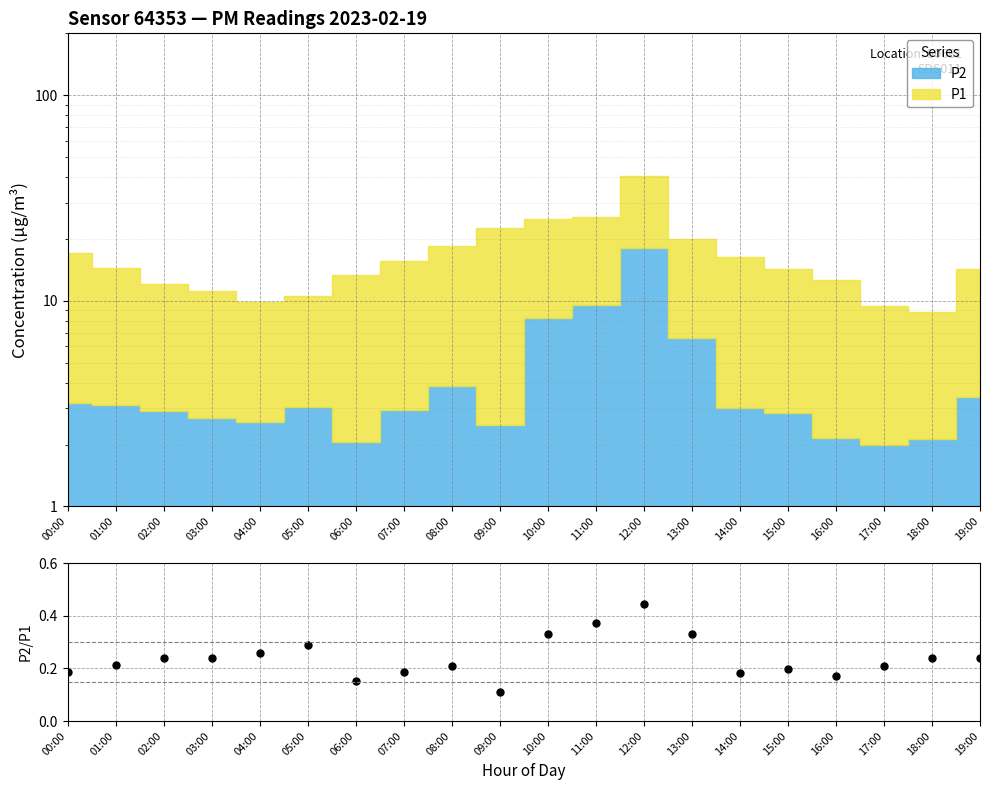

What position from the right is 18:00?

2